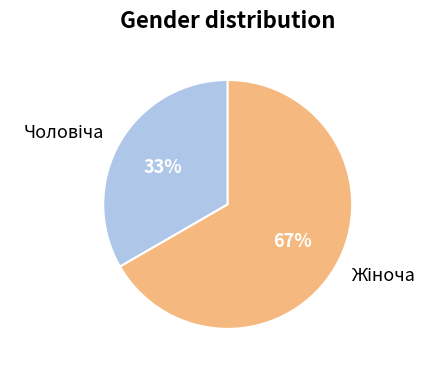

Does any single category account for the majority?

Yes